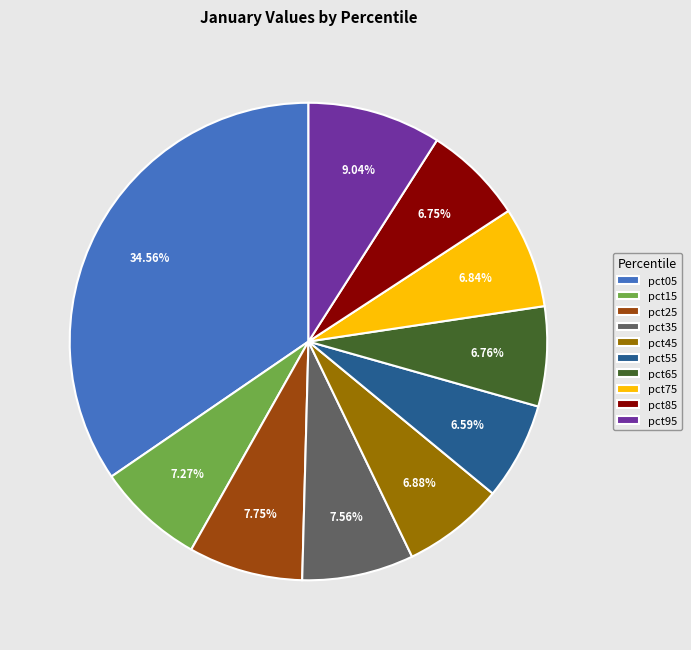

Combined, do pct25 and pct85 account for over 50%?

No